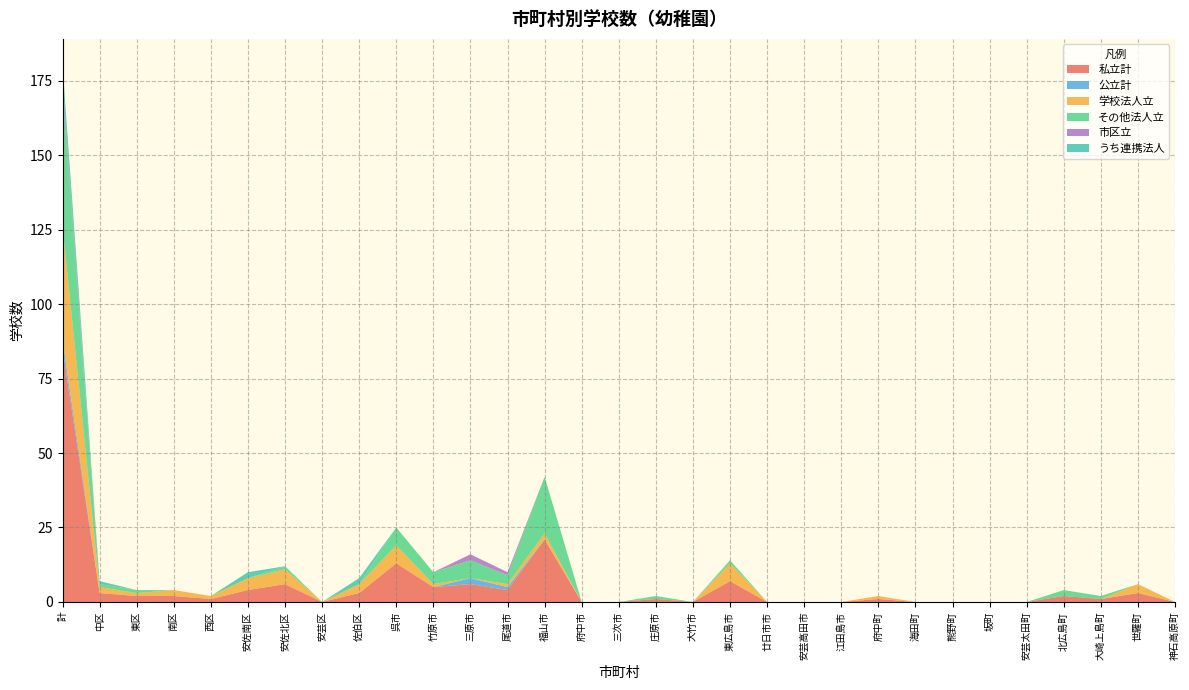

Reading left to right, list all the values displayed in this chart.

私立計: 85	3	2	2	1	4	6	0	3	13	5	6	4	21	0	0	1	0	7	0	0	0	1	0	0	0	0	2	1	3	0
公立計: 3	0	0	0	0	0	0	0	0	0	0	2	1	0	0	0	0	0	0	0	0	0	0	0	0	0	0	0	0	0	0
学校法人立: 38	2	1	2	1	4	5	0	3	6	1	0	1	2	0	0	0	0	6	0	0	0	1	0	0	0	0	0	0	3	0
その他法人立: 46	1	1	0	0	0	1	0	0	6	4	6	3	19	0	0	1	0	1	0	0	0	0	0	0	0	0	2	1	0	0
市区立: 3	0	0	0	0	0	0	0	0	0	0	2	1	0	0	0	0	0	0	0	0	0	0	0	0	0	0	0	0	0	0
うち連携法人: 5	1	0	0	0	2	0	0	2	0	0	0	0	0	0	0	0	0	0	0	0	0	0	0	0	0	0	0	0	0	0